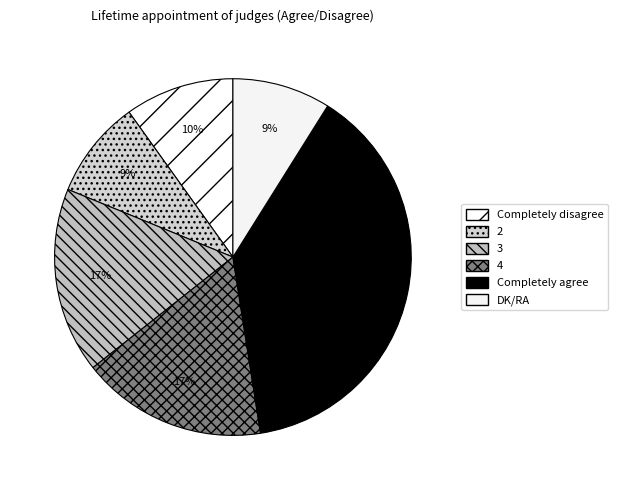

Count the number of slices in the pie.

6